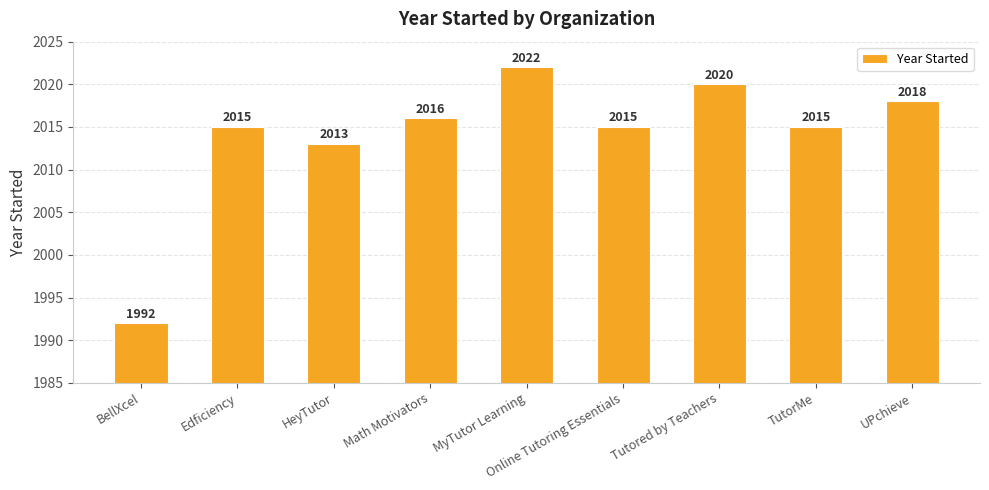

Reading left to right, transcribe all the data shown in this chart.

1992	2015	2013	2016	2022	2015	2020	2015	2018